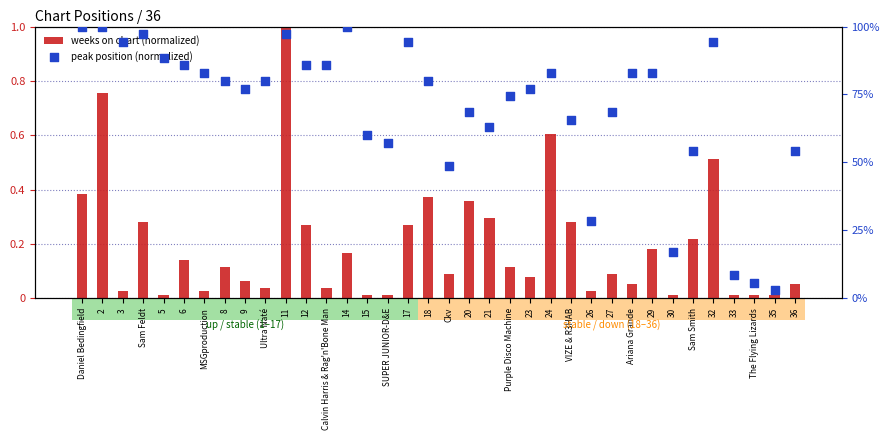

What are all the series names shown in the legend?

weeks on chart (normalized), peak position (normalized)